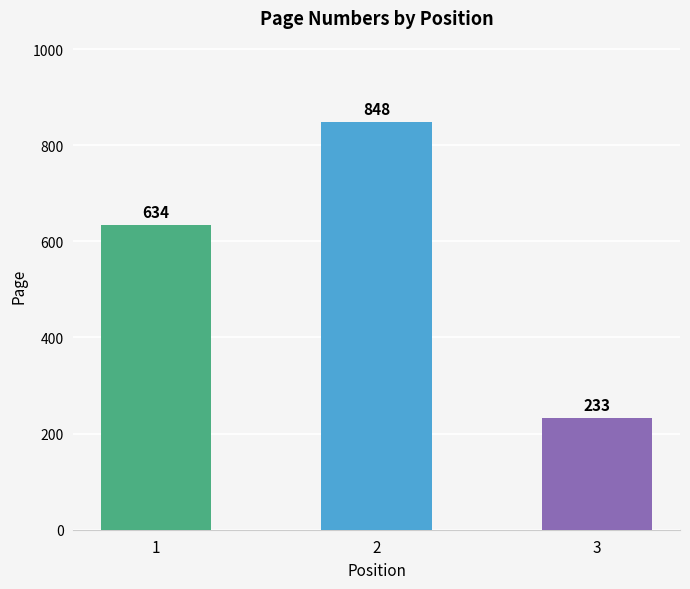

What is the maximum value shown in the chart?

848